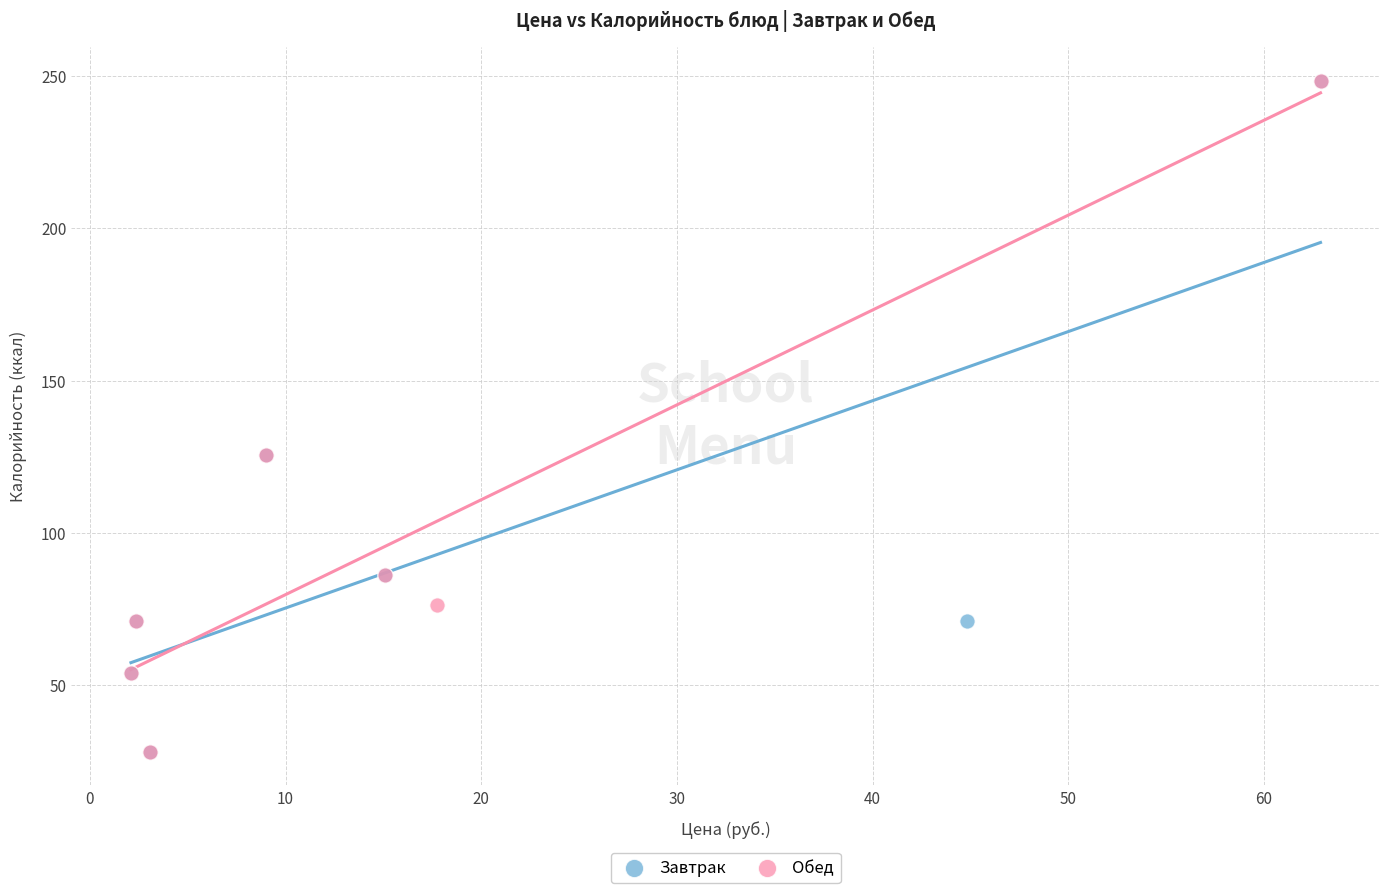

What are all the series names shown in the legend?

Завтрак, Обед